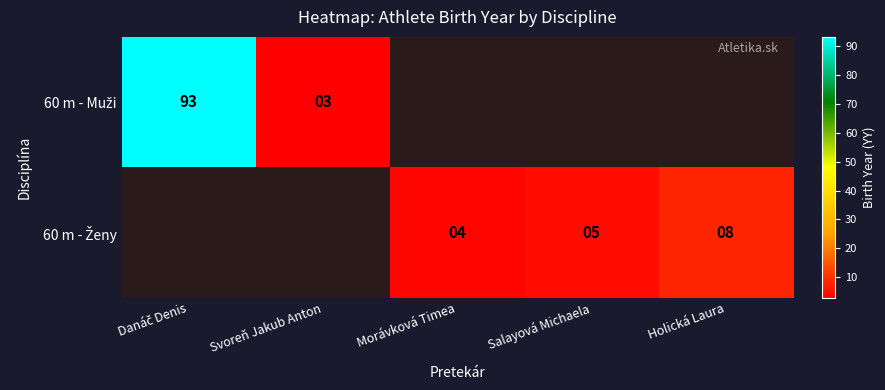

Which category has the lowest value in the 60 m - Muži series?

Svoreň Jakub Anton